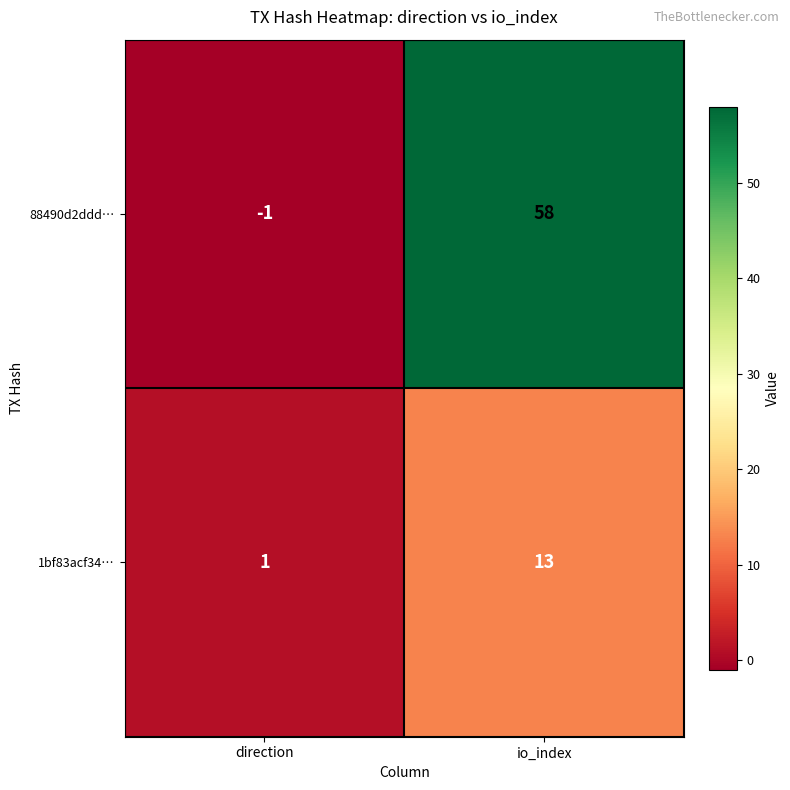

At which label is 88490d2ddd… closest to 28?

direction